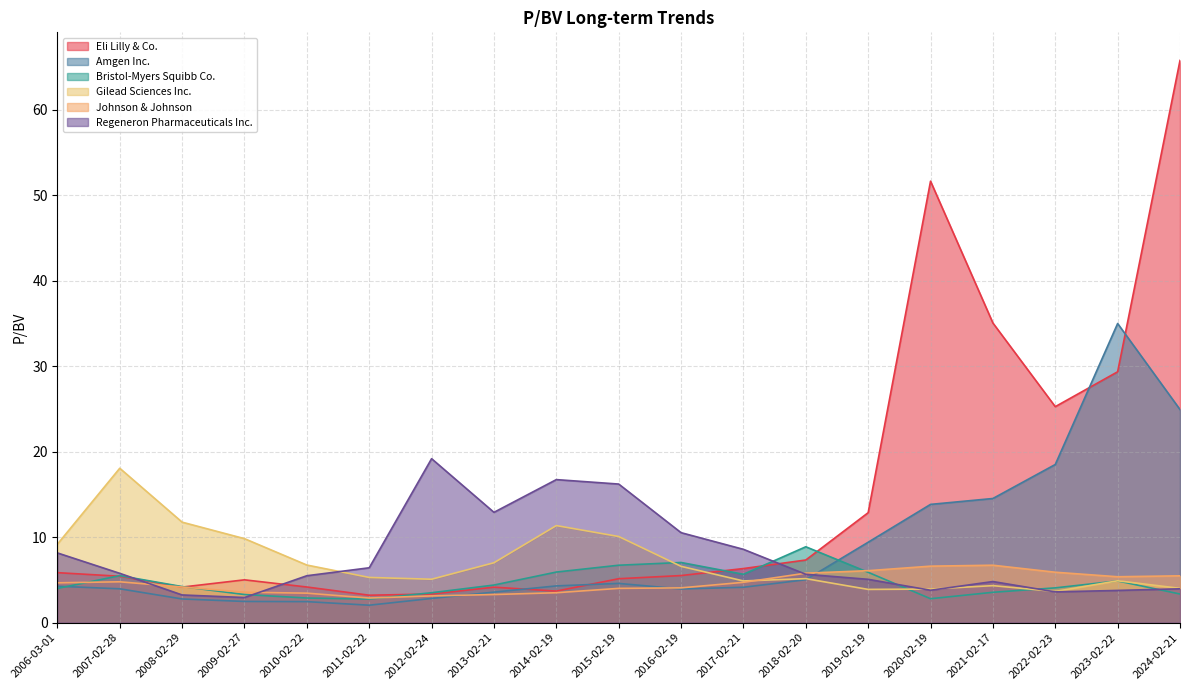

At which category does Amgen Inc. reach its first local valley?

2011-02-22